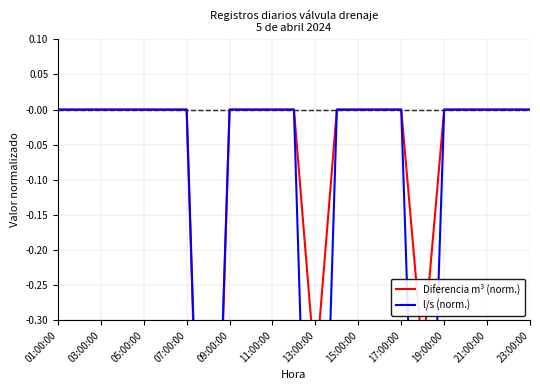

True or false: l/s (norm.) and Diferencia m³ (norm.) intersect in this chart.

False